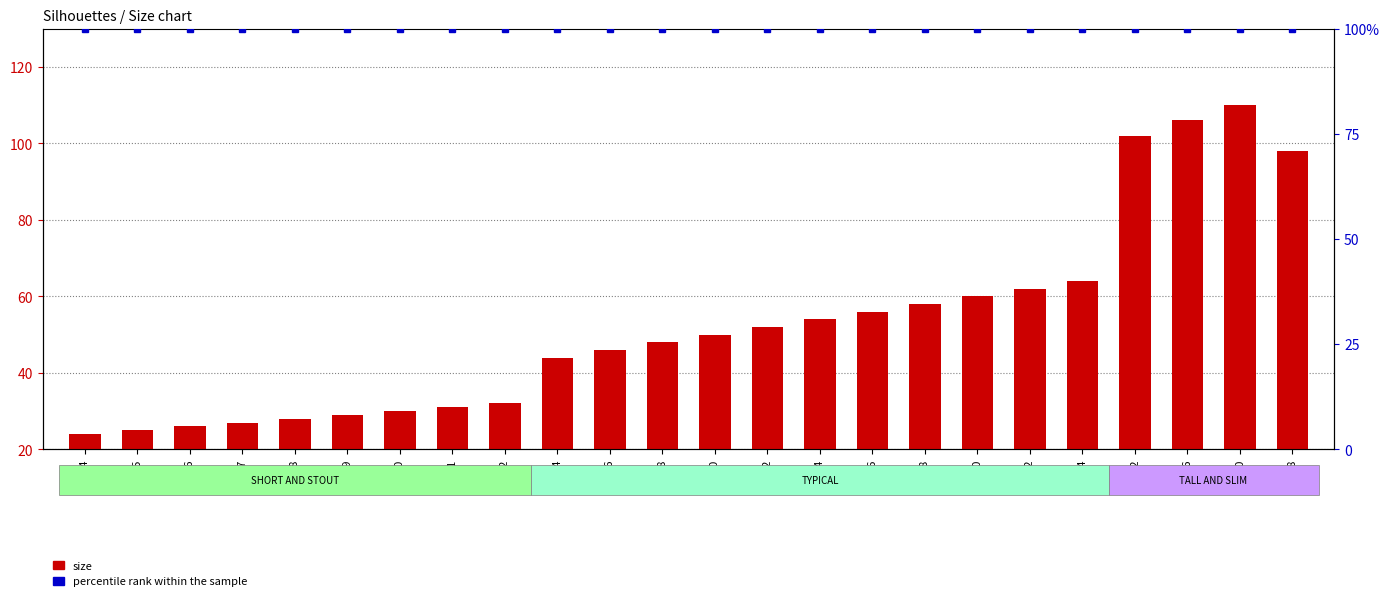

Are the bars horizontal?

No